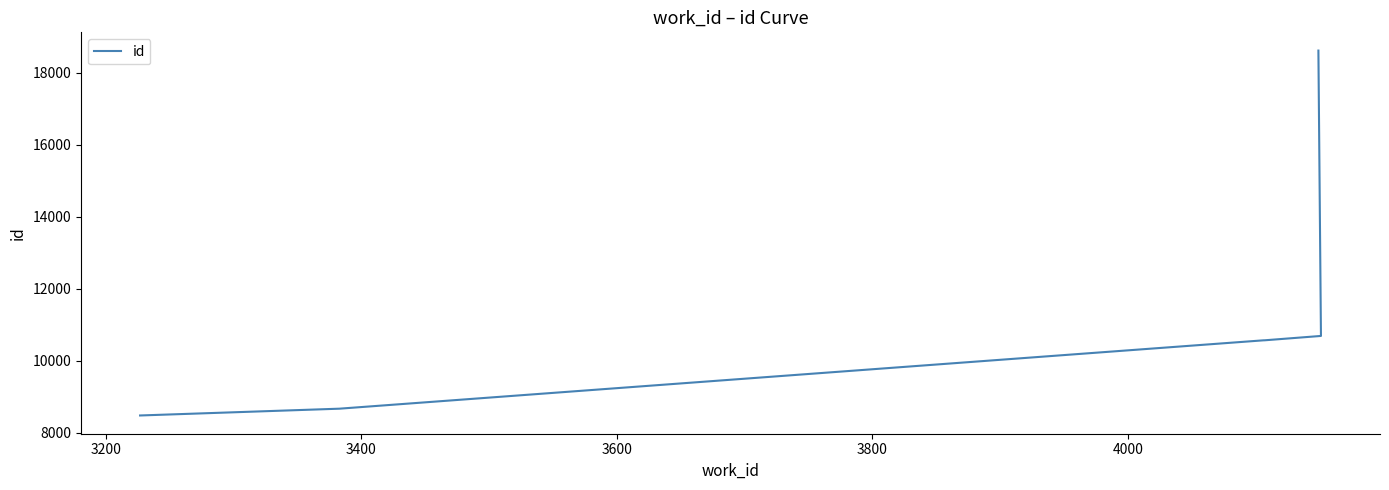

Reading left to right, list all the values displayed in this chart.

8474	8663	10564	10565	10686	18622